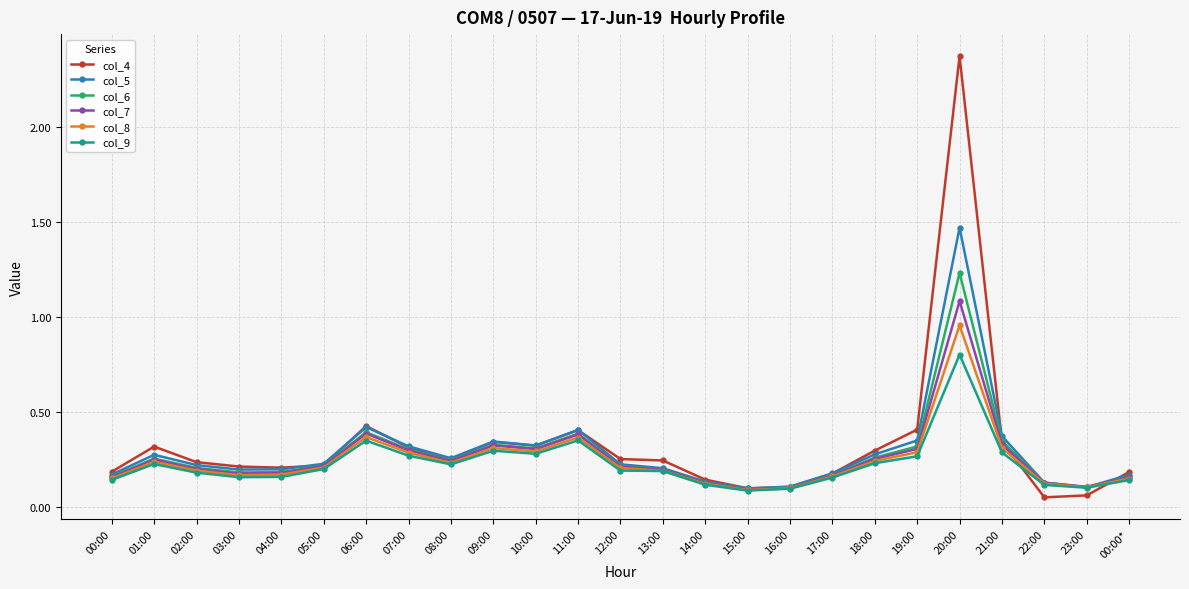

What is the label of the 7th point from the right?

18:00